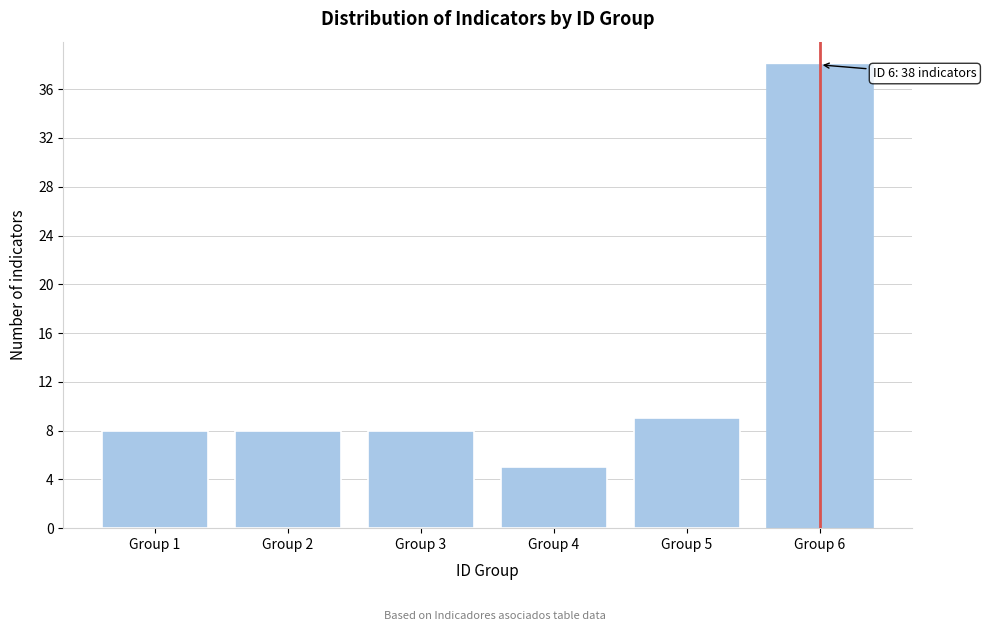

Reading left to right, extract all data points from this chart.

8	8	8	5	9	38